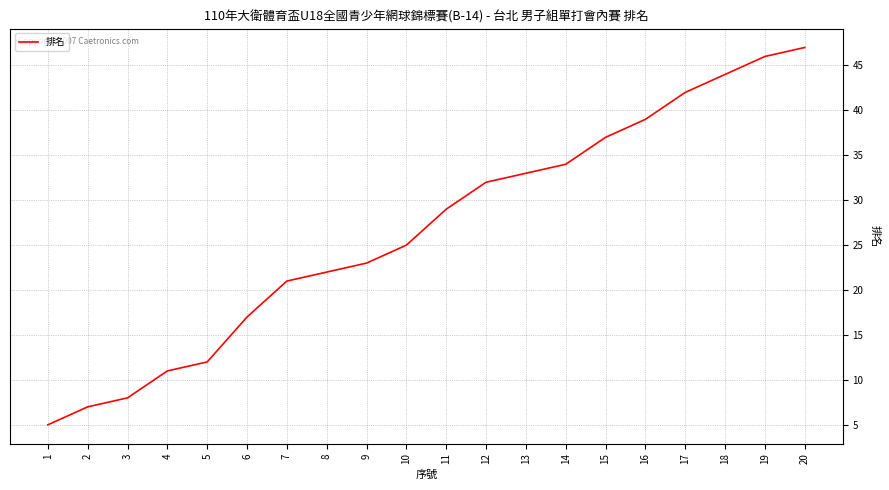

What is the sum of the values at 7 and 8?

43